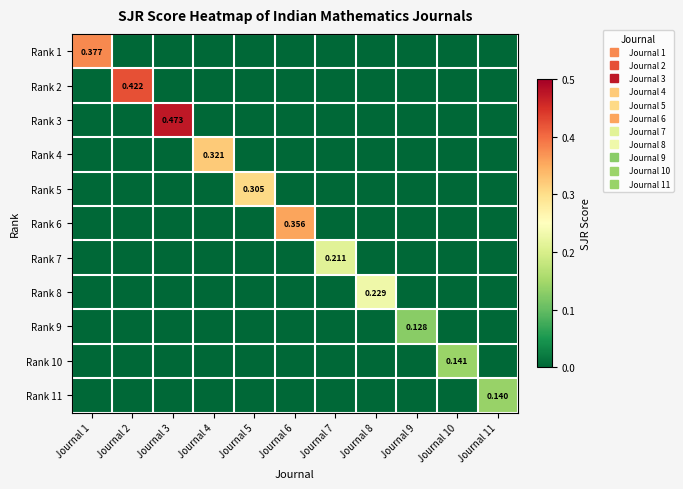

What is the difference between the maximum and minimum values in the Rank 7 series?

0.2